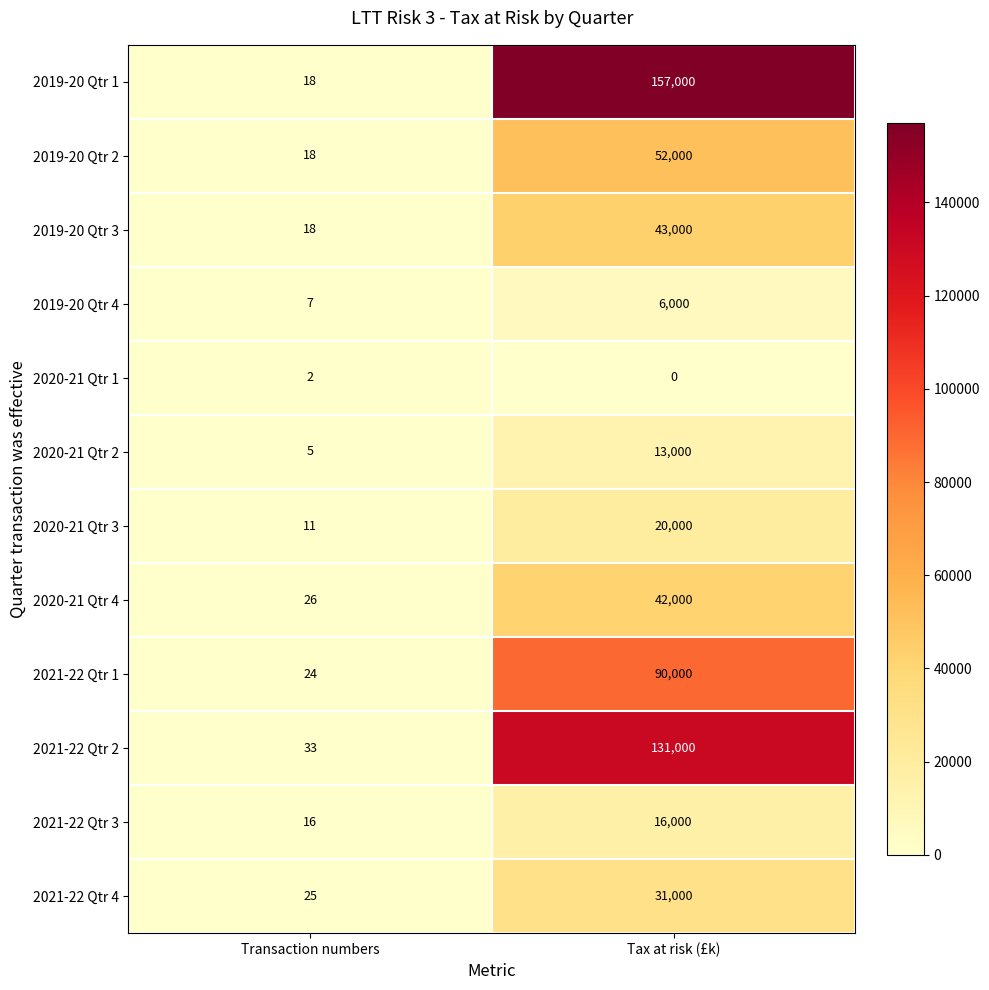

What is the total value across all series at Transaction numbers?

203